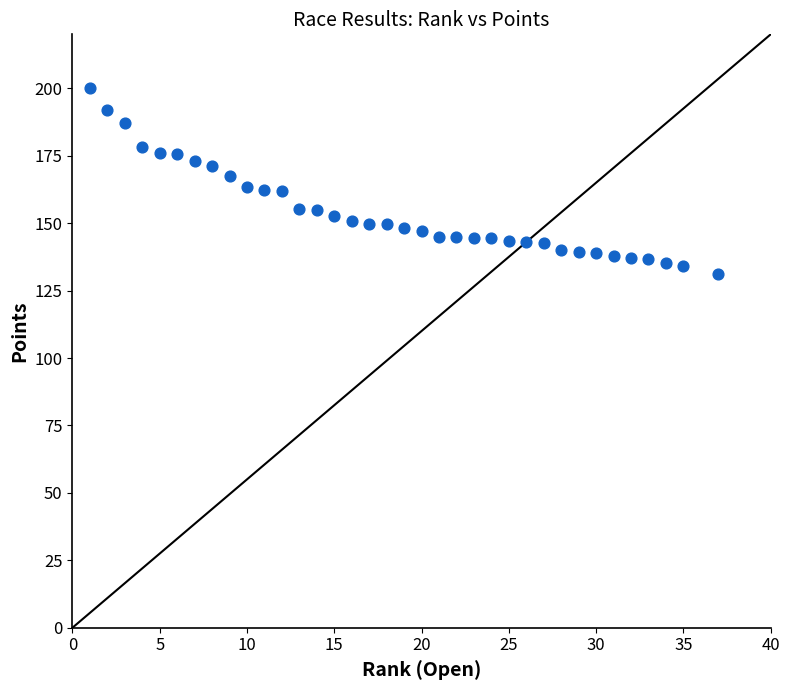

What is the range of Y values (max minus min)?

68.7